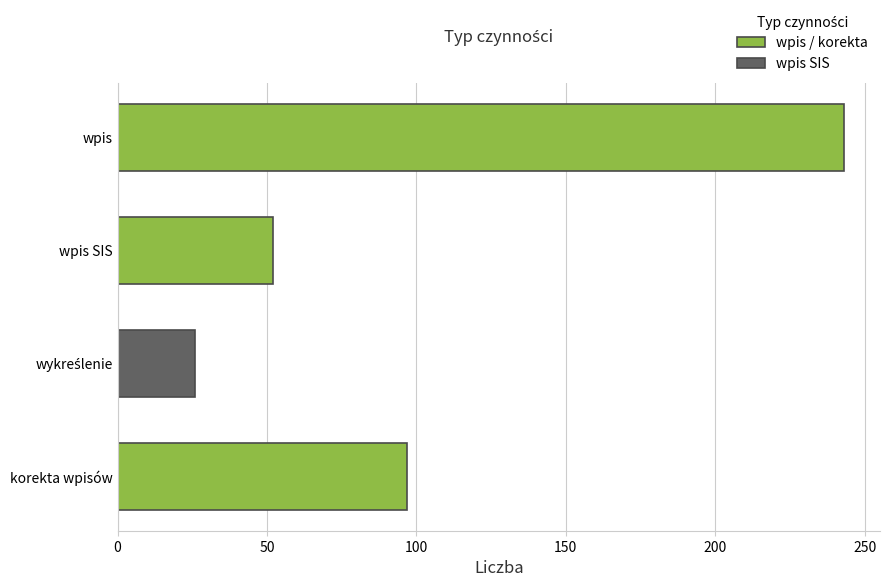

What is the difference between the maximum and minimum values?

217